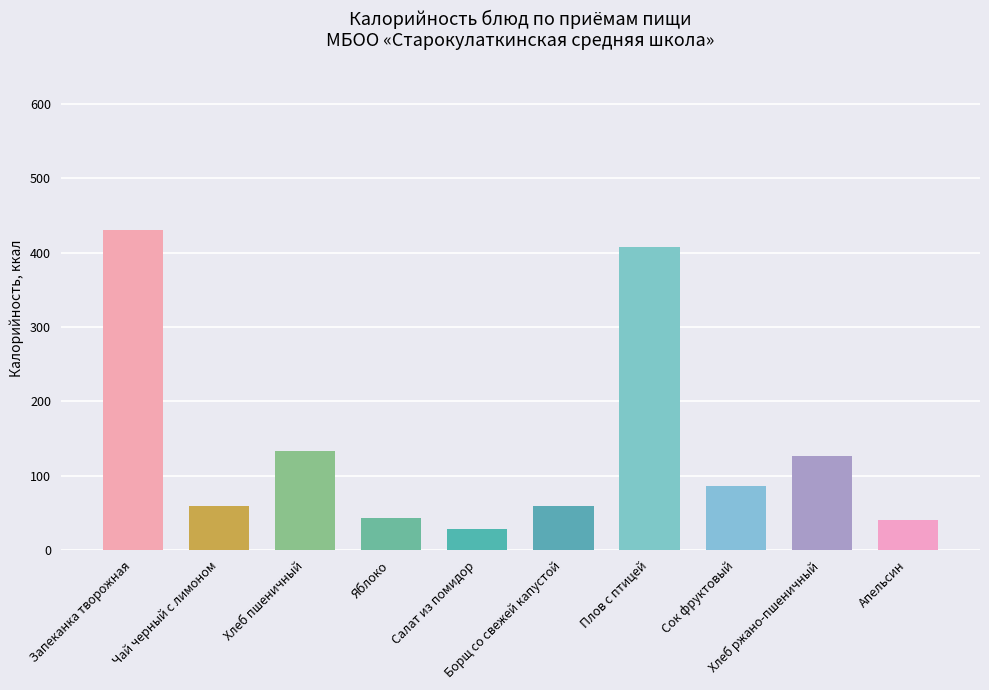

What position from the left is Запеканка творожная?

1